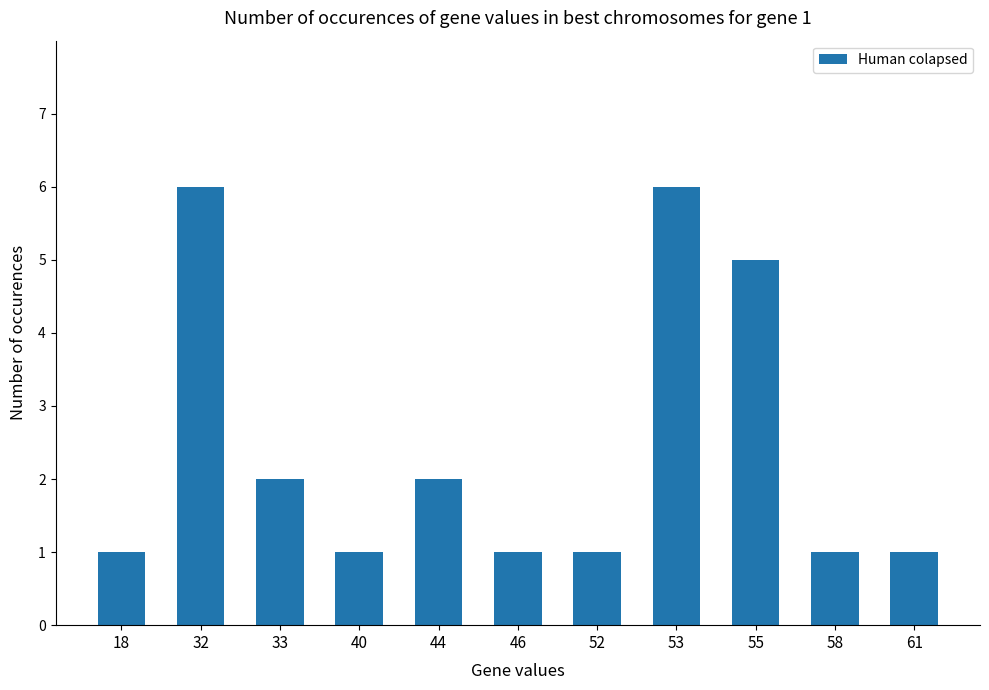

Count the values in the range 1 to 5.

9